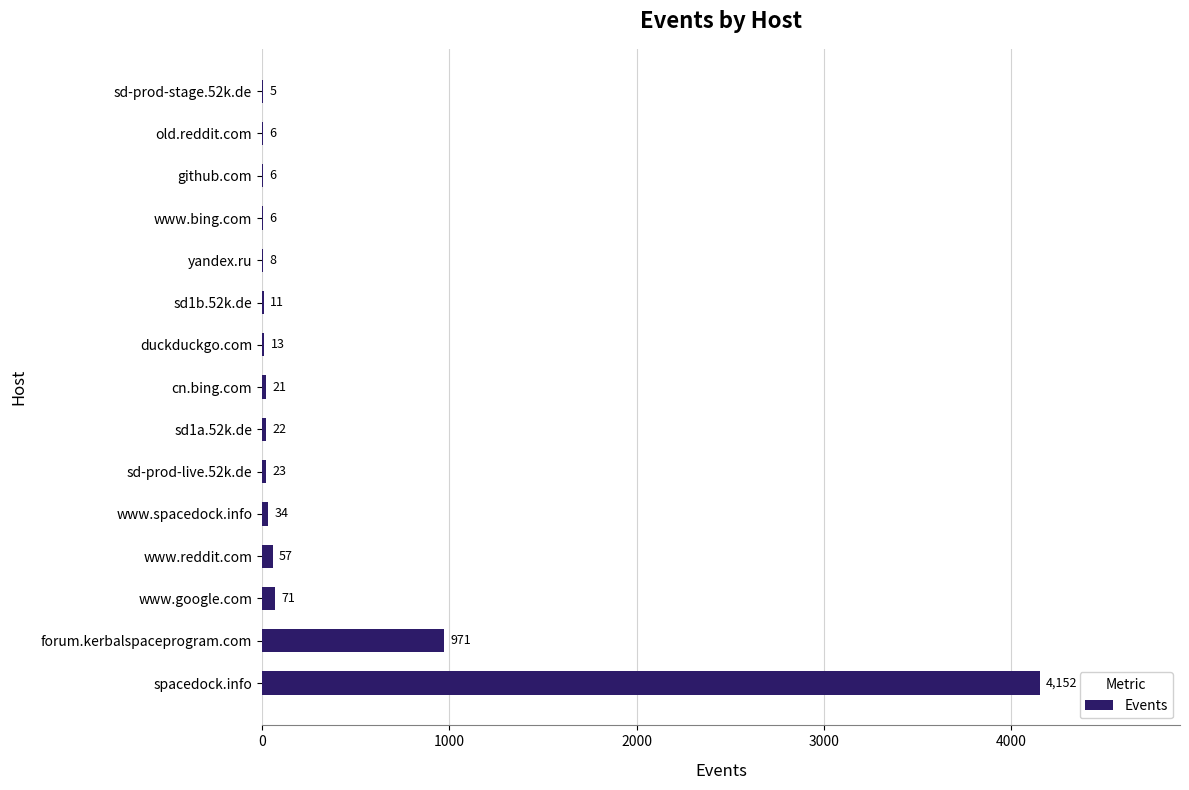

What is the maximum value shown in the chart?

4152